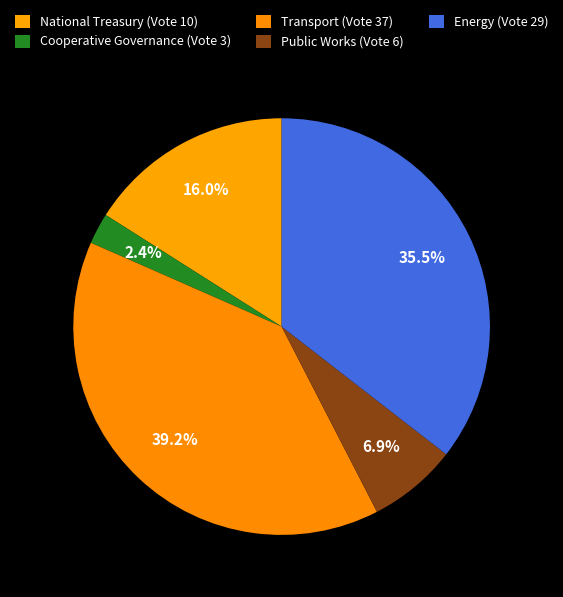

To the nearest percent, what portion does Energy (Vote 29) represent?

36%